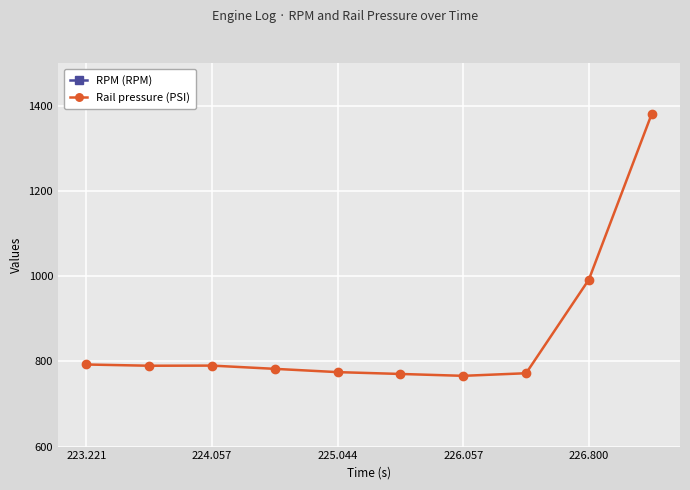

Is this an area chart (filled region under the line)?

No